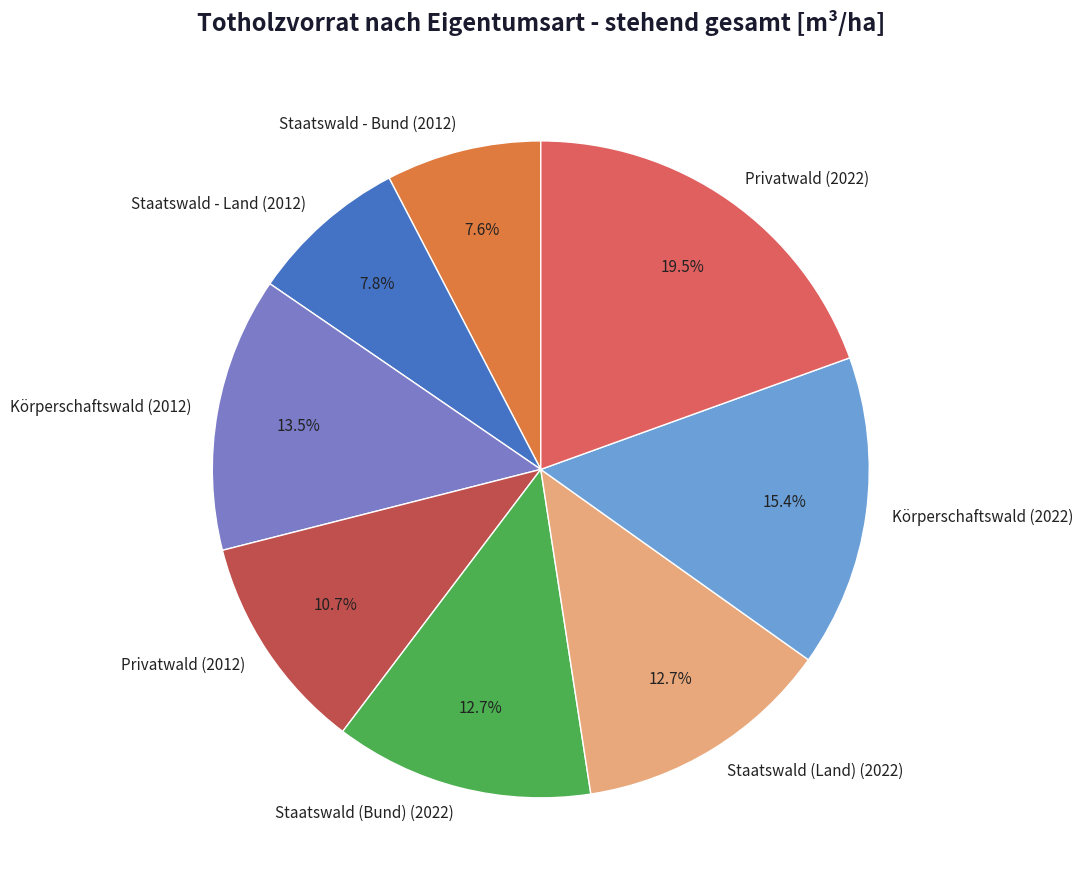

Which category has the biggest portion of the pie?

Privatwald (2022)